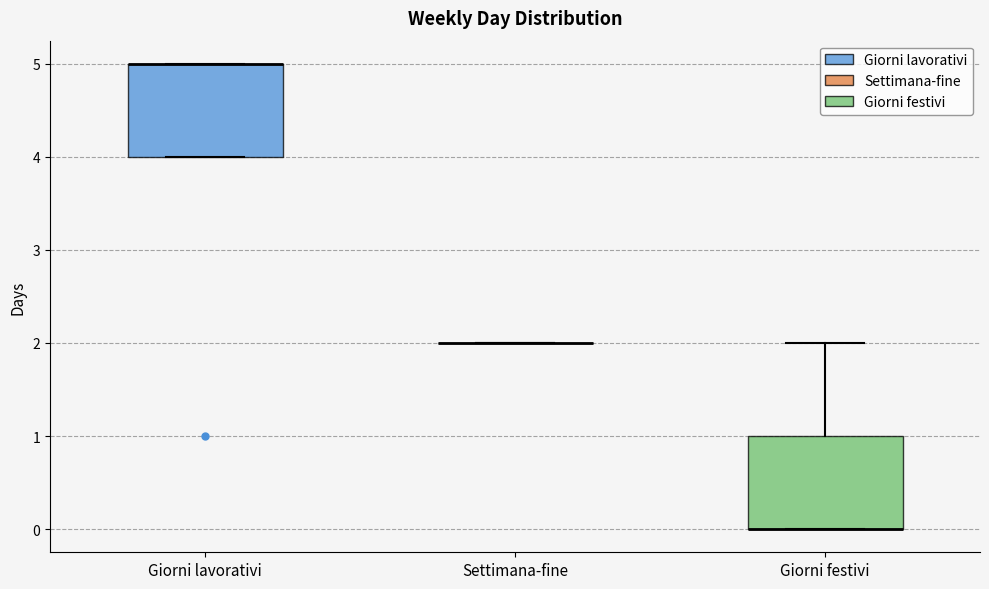

Reading left to right, transcribe this box plot: for each box, give where its median line is, the range the box spans, and where its two whiskers end, as read against the y-axis. The values are not printed on the chart, so give them approximately, as read against the axis.

Giorni lavorativi: median 5 (drawn on the box's upper edge), box 4 to 5, whiskers 4 to 5
Settimana-fine: box collapsed to a line at 2, whiskers 2 to 2
Giorni festivi: median 0 (drawn on the box's lower edge), box 0 to 1, whiskers 0 to 2